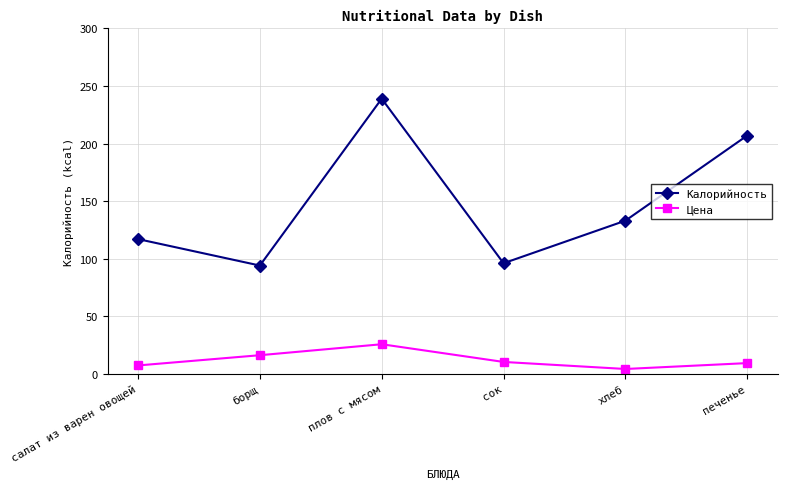

Read the Цена value at печенье.

9.2